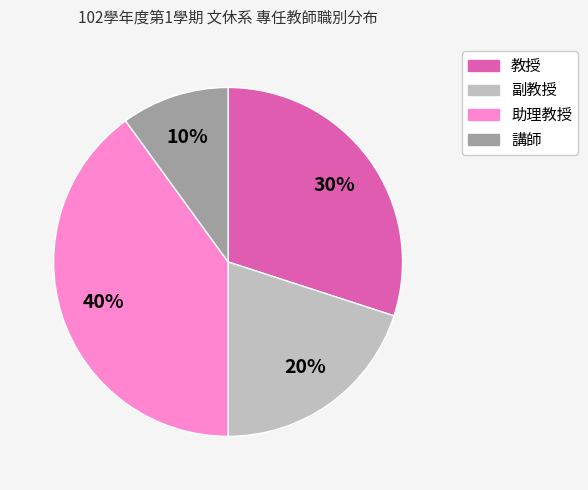

Is the sum of 講師 and 教授 greater than half?

No